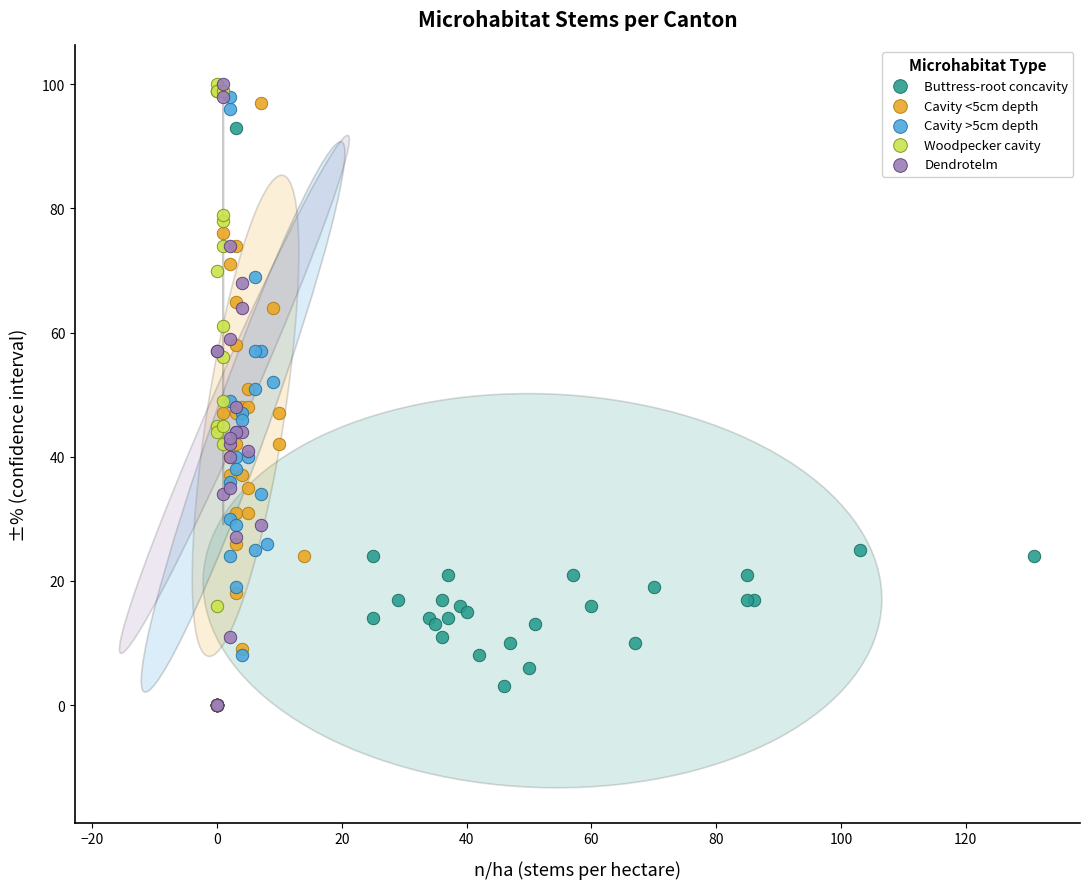

What are all the series names shown in the legend?

Buttress-root concavity, Cavity <5cm depth, Cavity >5cm depth, Woodpecker cavity, Dendrotelm